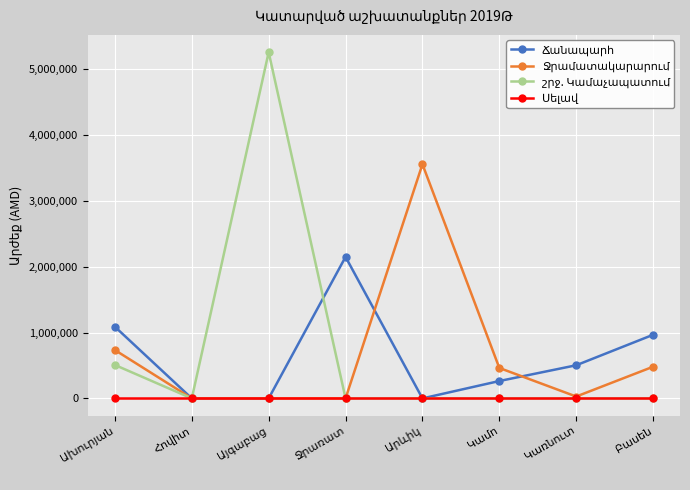

What is the greatest value displayed?

5256430